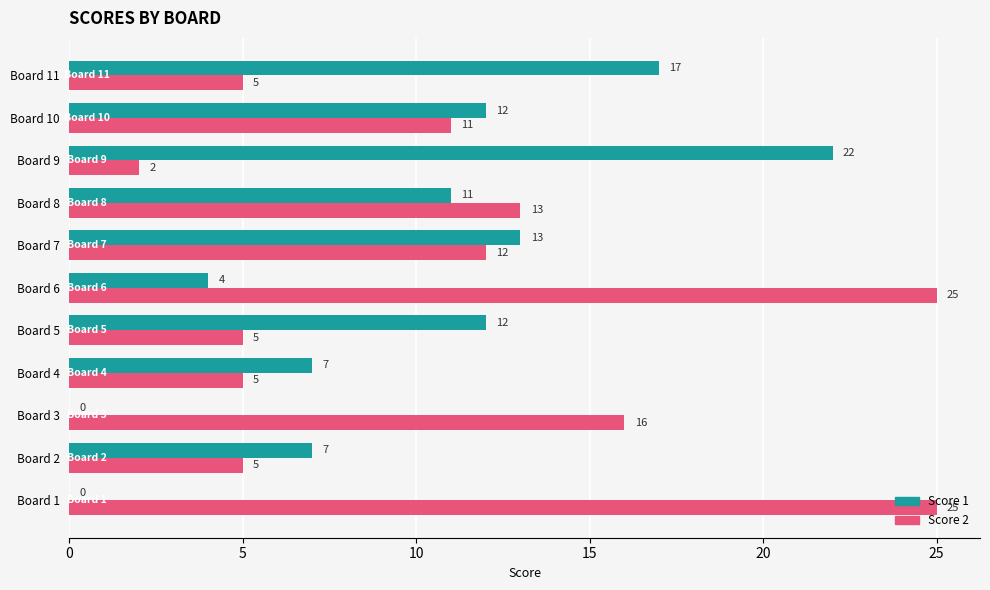

At which category is the sum across all series the highest?

Board 6